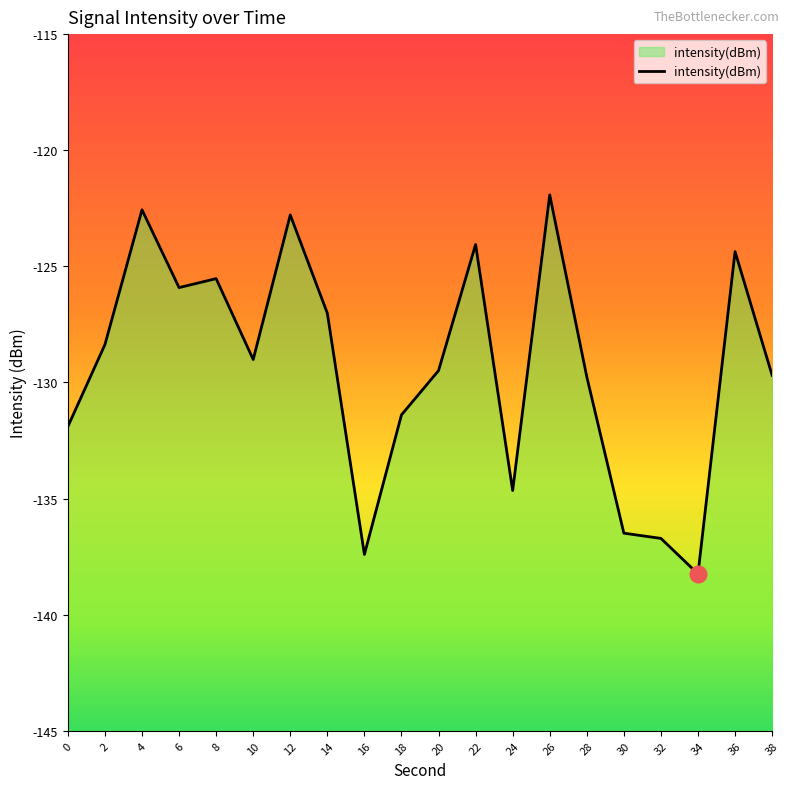

Rank the categories by value from highest to lowest.

26, 4, 12, 22, 36, 8, 6, 14, 2, 10, 20, 38, 28, 18, 0, 24, 30, 32, 16, 34